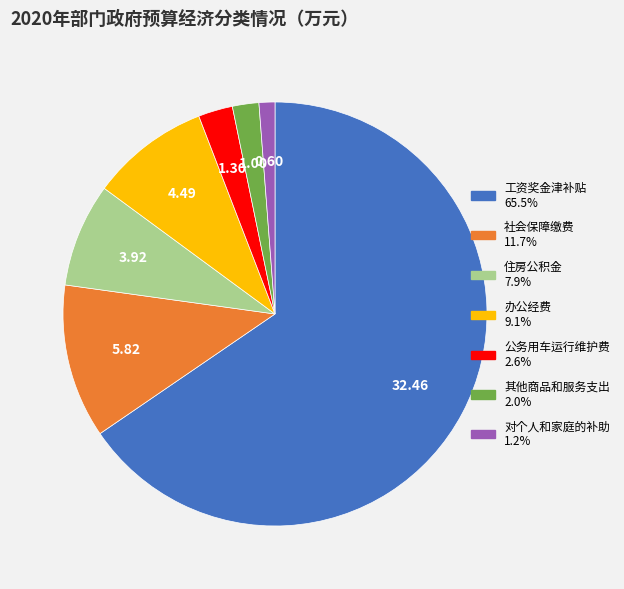

How many slices are in this pie chart?

7